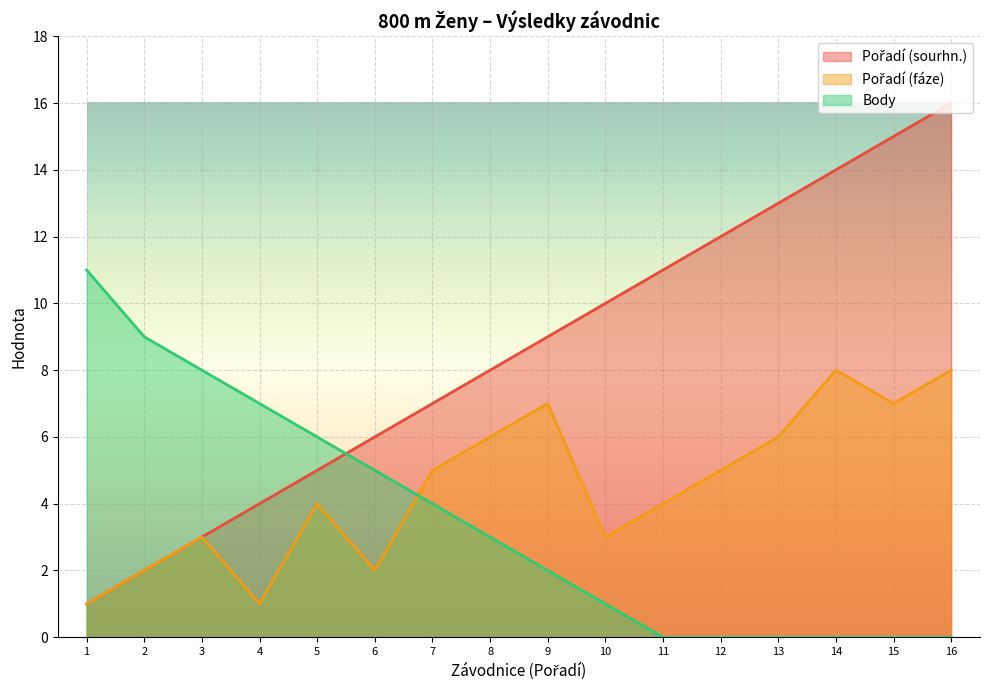

True or false: Body has a value of 12 at 4.

False